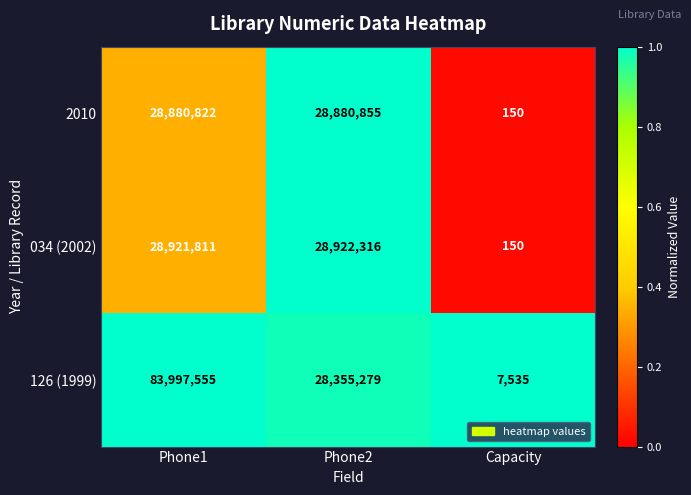

At Phone1, list the series in order from largest to smallest.

126 (1999), 034 (2002), 2010